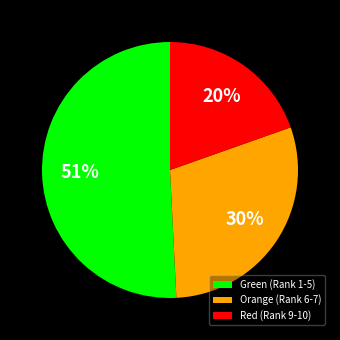

Which slice is the largest?

Green (Rank 1-5)